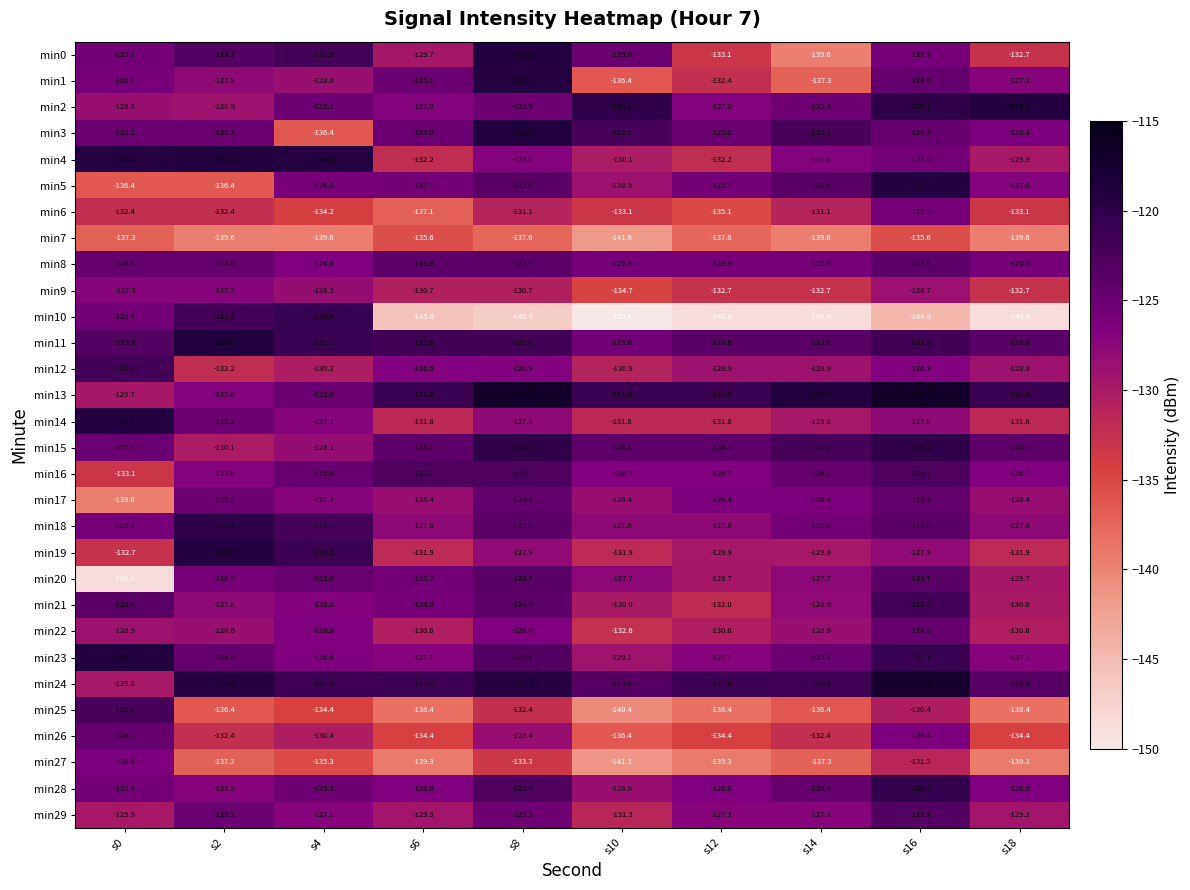

The value of min21 at s18 is -130.0. True or false?

True